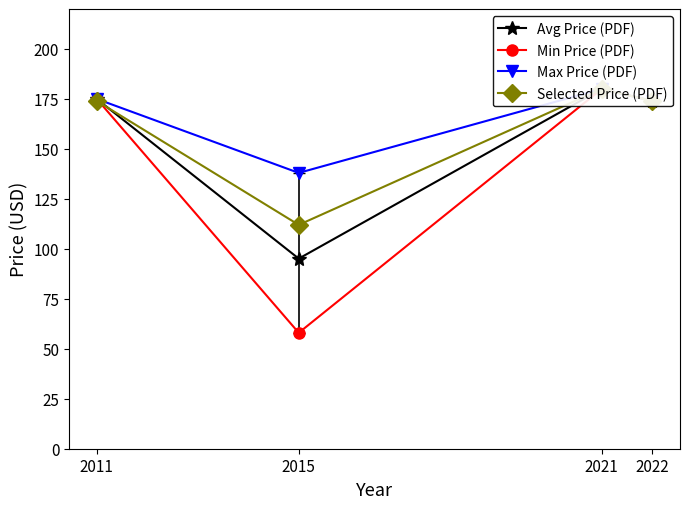

At which category is the sum across all series the highest?

2021